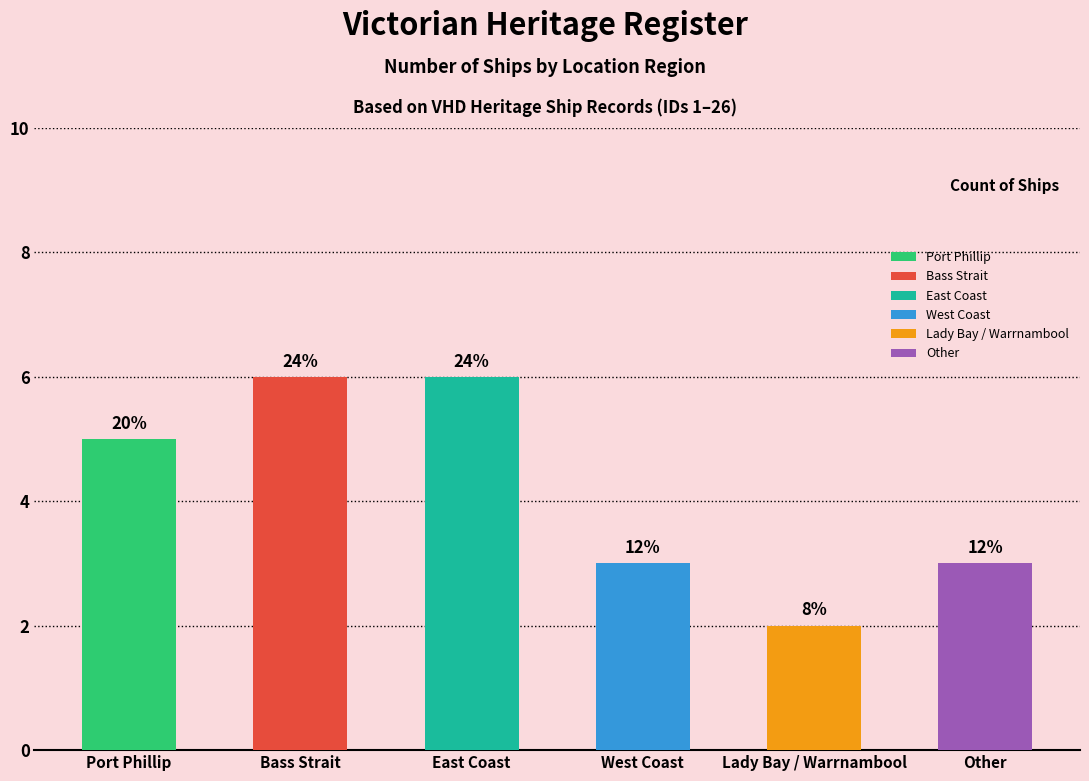

Are the bars horizontal?

No